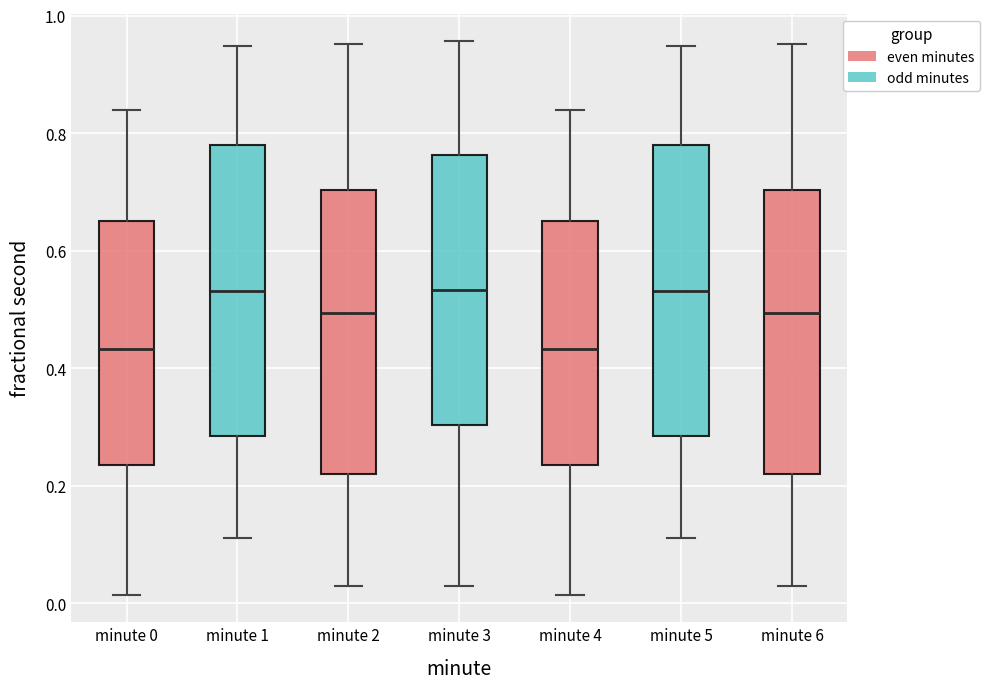

Reading left to right, transcribe this box plot: for each box, give where its median line is, the range the box spans, and where its two whiskers end, as read against the y-axis. The values are not printed on the chart, so give them approximately, as read against the axis.

minute 0: median 0.44, box 0.24 to 0.66, whiskers 0.02 to 0.84
minute 1: median 0.54, box 0.28 to 0.78, whiskers 0.12 to 0.94
minute 2: median 0.50, box 0.22 to 0.70, whiskers 0.02 to 0.96
minute 3: median 0.54, box 0.30 to 0.76, whiskers 0.02 to 0.96
minute 4: median 0.44, box 0.24 to 0.66, whiskers 0.02 to 0.84
minute 5: median 0.54, box 0.28 to 0.78, whiskers 0.12 to 0.94
minute 6: median 0.50, box 0.22 to 0.70, whiskers 0.02 to 0.96